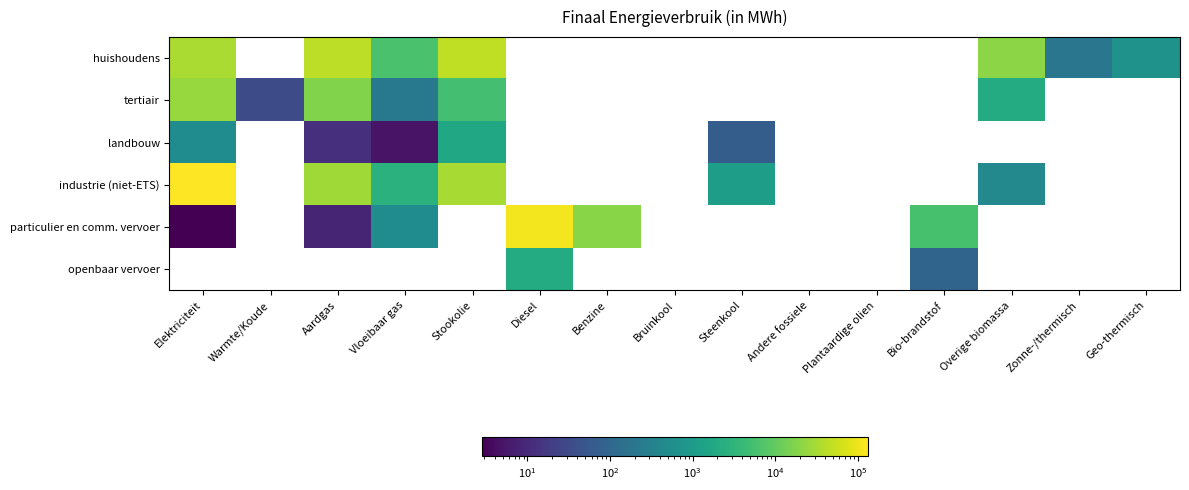

What is the difference between the highest and lowest values at Zonne-/thermisch?

187.6